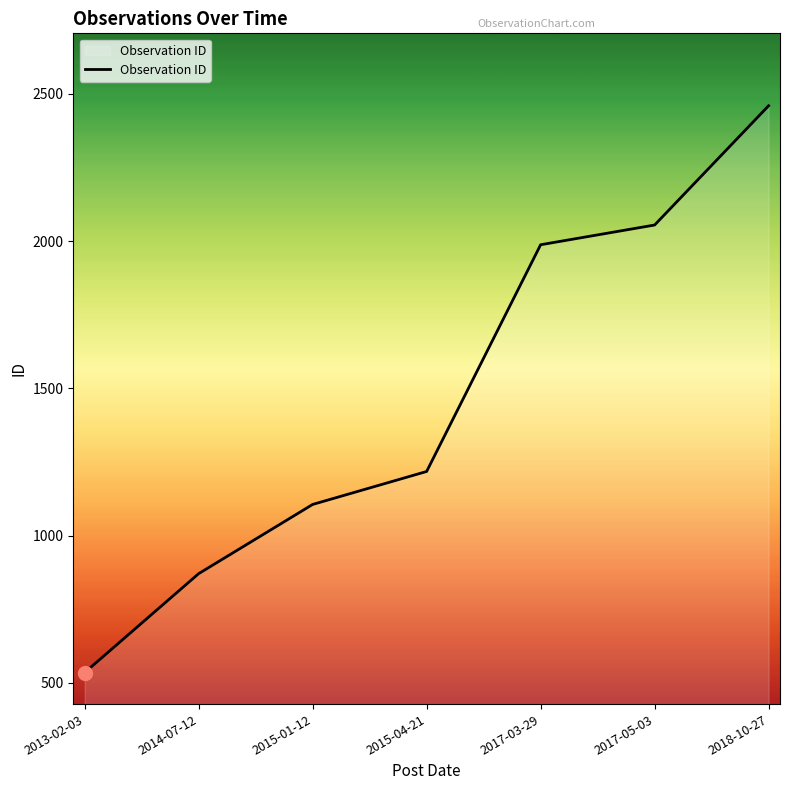

At which category does the chart reach its peak across all series?

2018-10-27